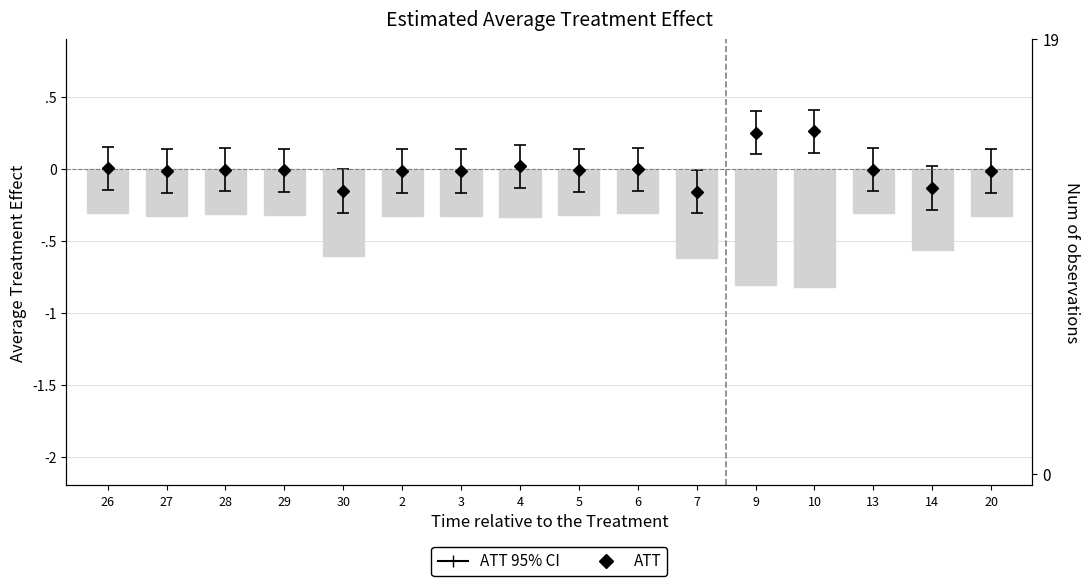

What is the sum of the values at 14 and 26?

-0.9